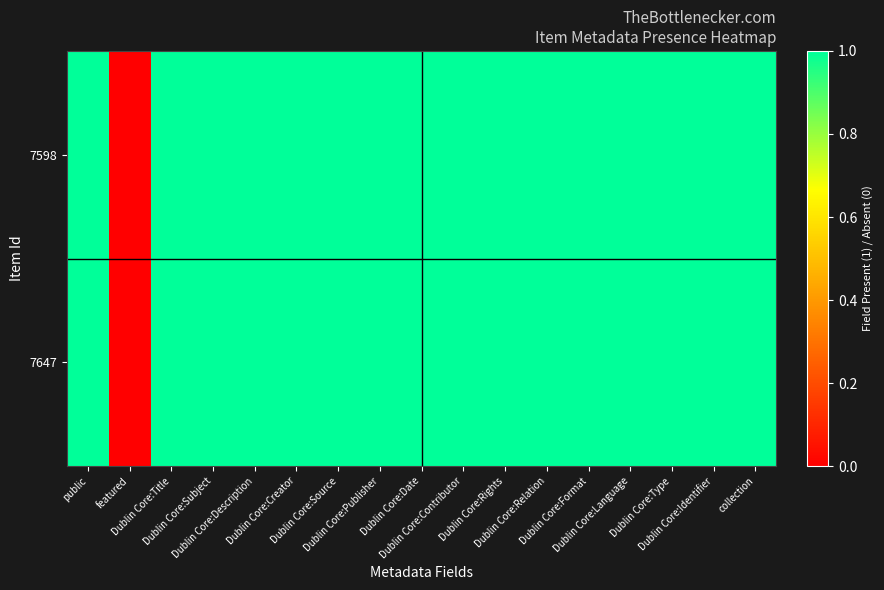

Which series changed the most between Dublin Core:Rights and collection?

7598